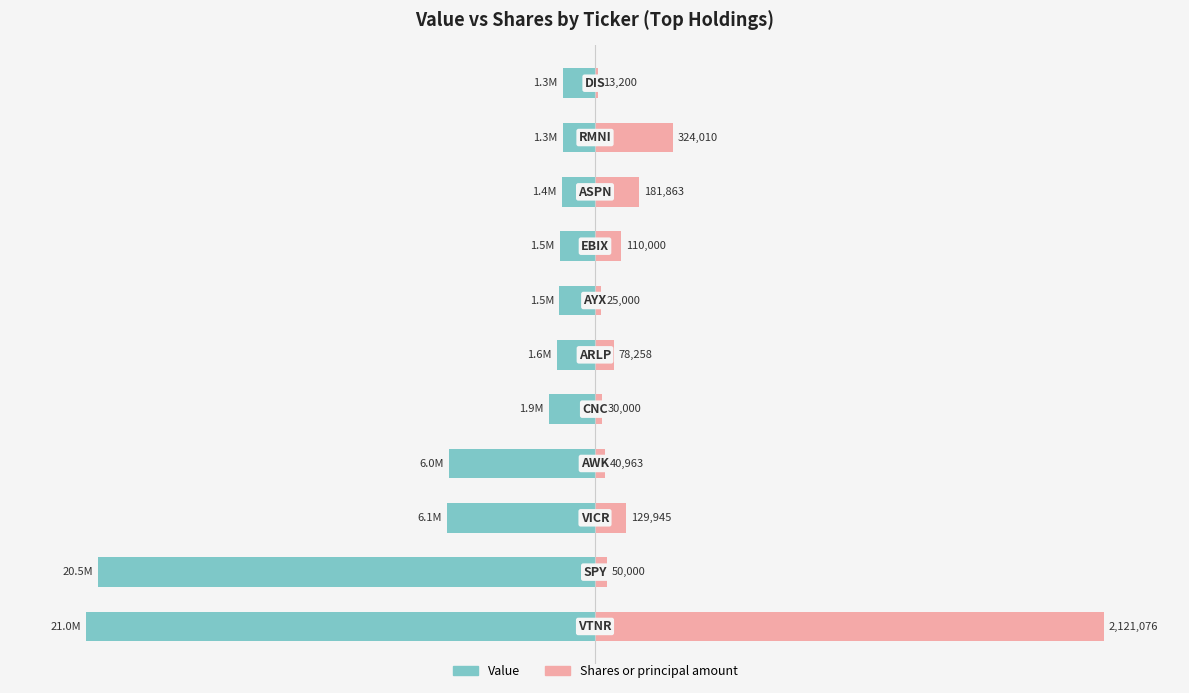

How many bars are there in each group?

2